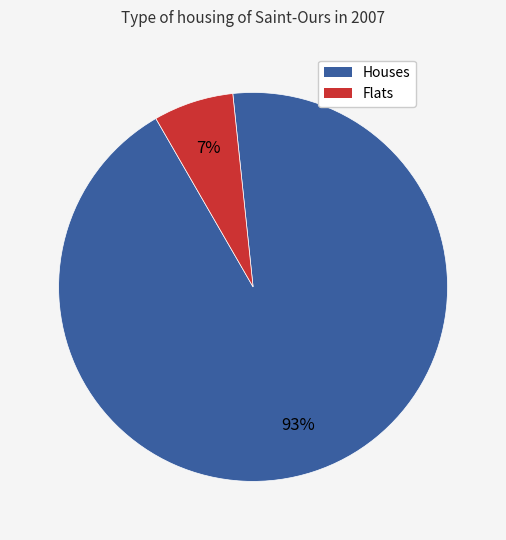

Is there a majority slice in this chart?

Yes